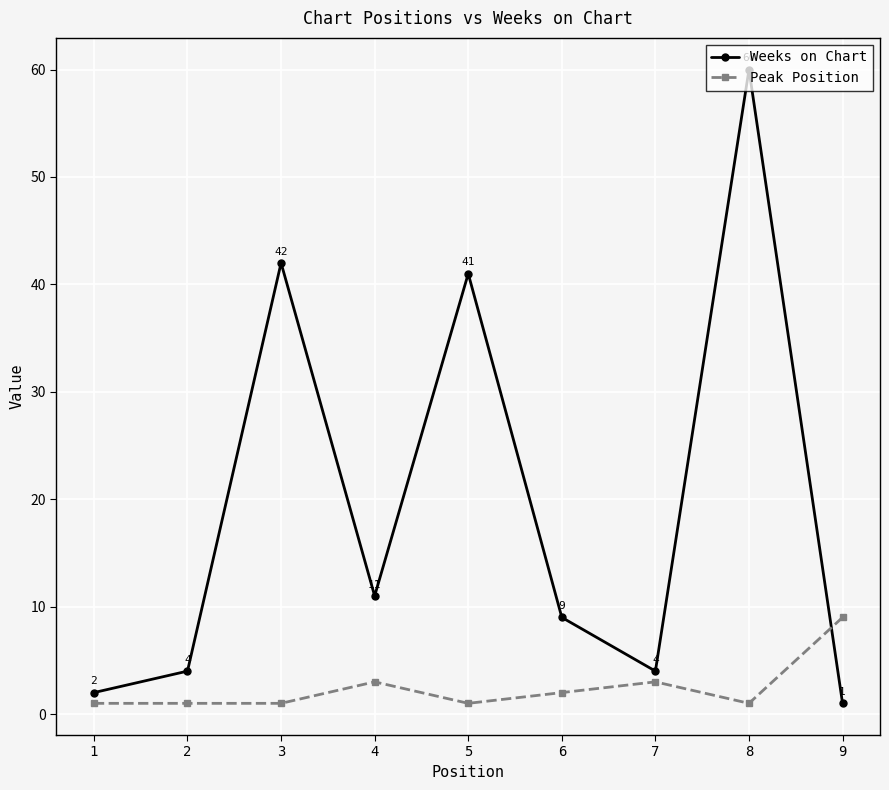

What is the greatest value displayed?

60